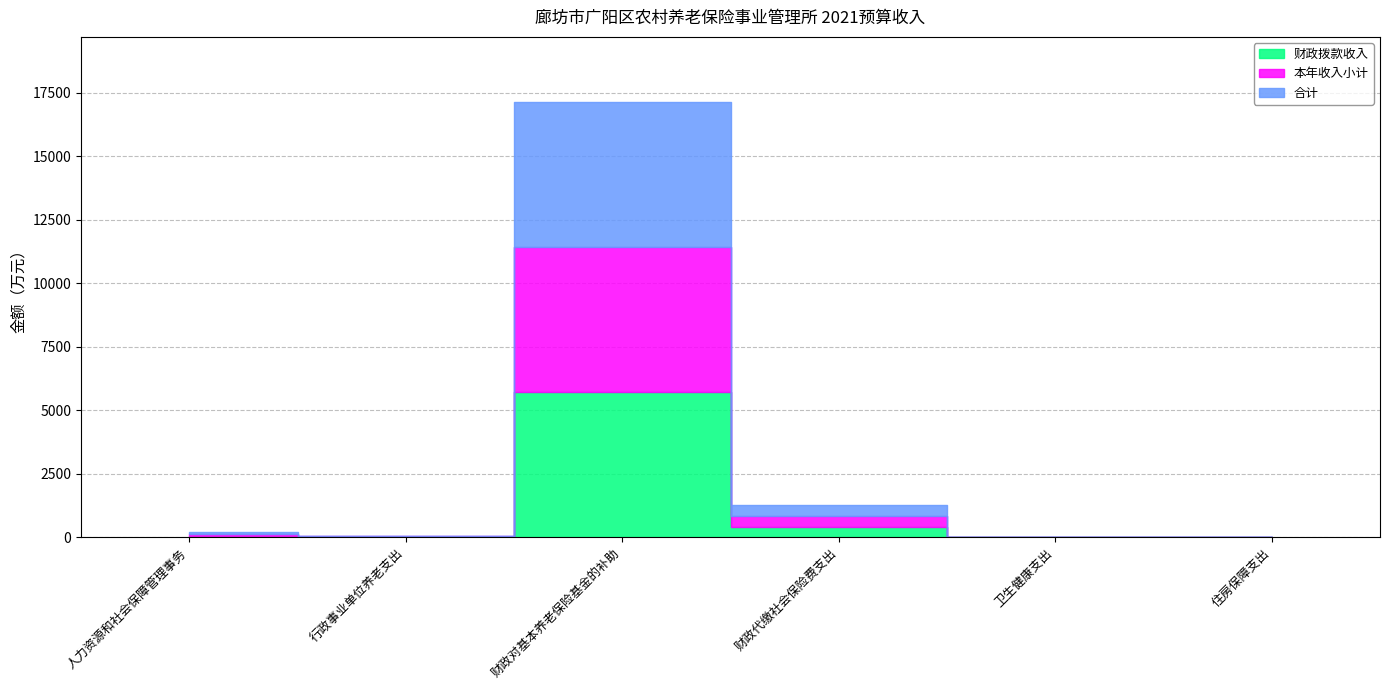

At how many categories does at least one series exceed 16370?

1